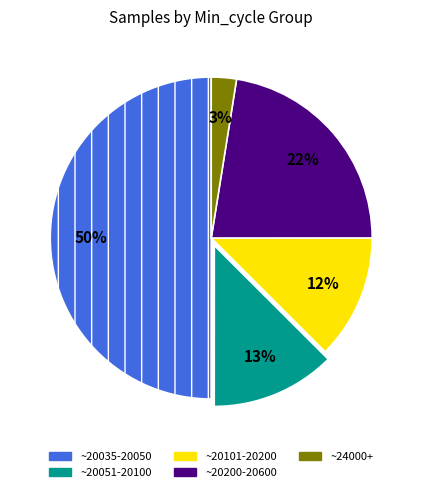

Is it true that ~20051-20100 is 19% of the pie?

False